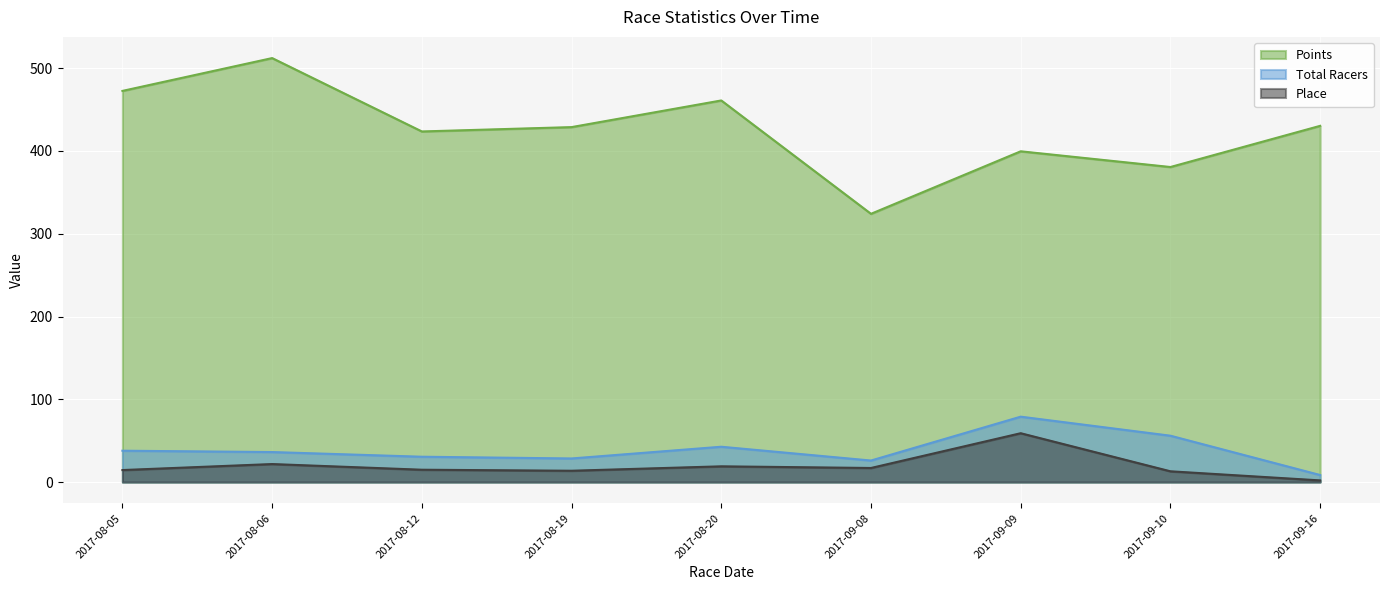

True or false: Points and Place cross at least once.

False